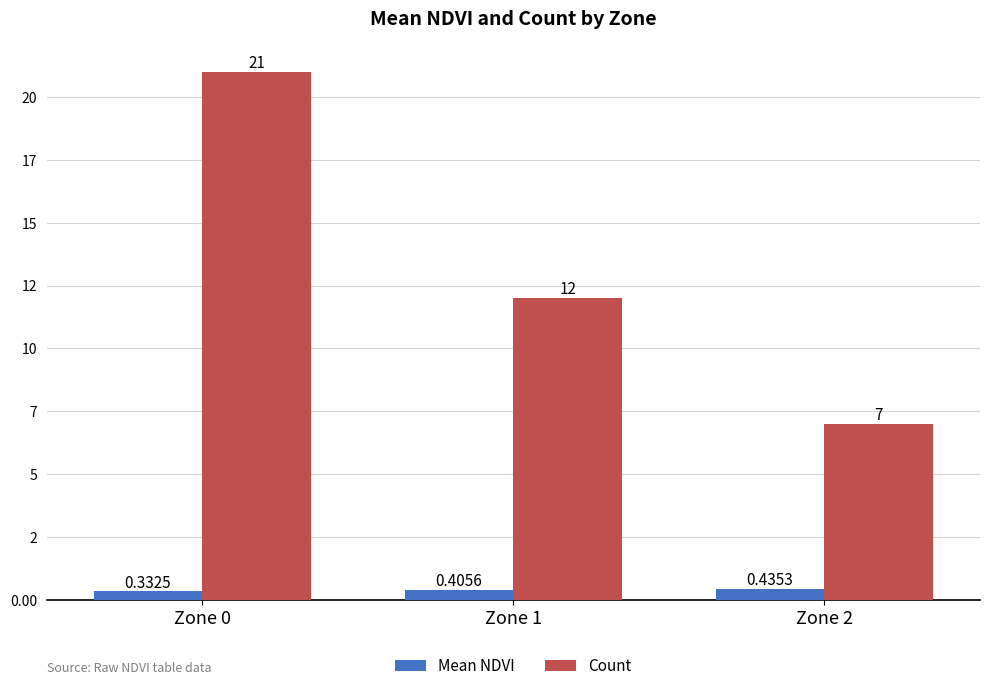

At Zone 0, list the series in order from largest to smallest.

Count, Mean NDVI